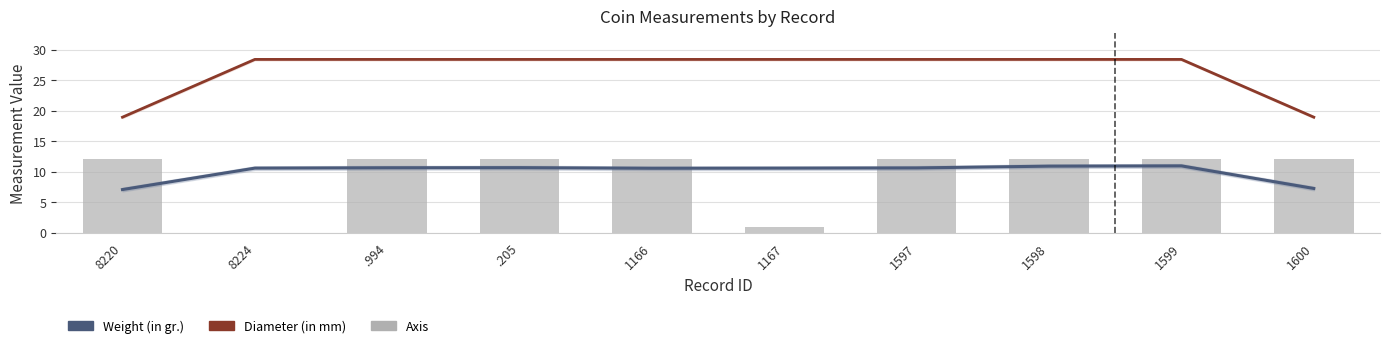

At which category is the sum across all series the highest?

1599